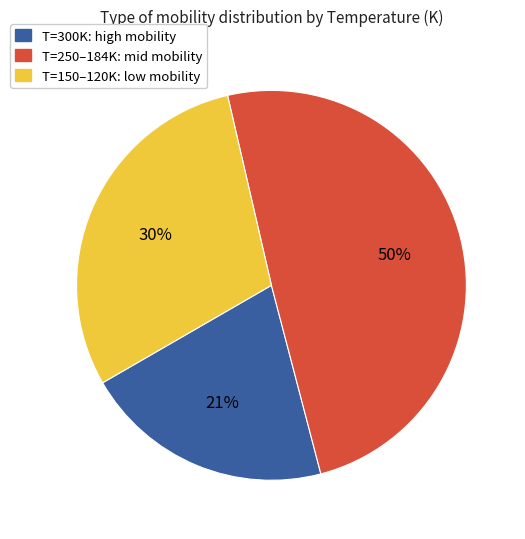

To the nearest percent, what is the average slice percentage?

33%